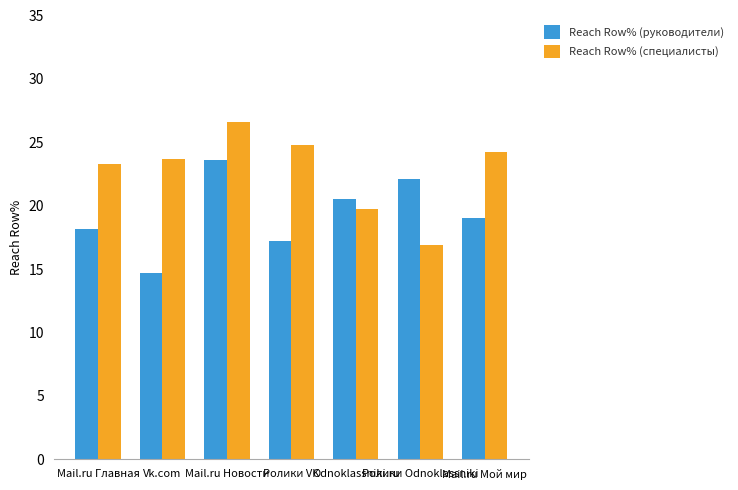

List the series in order of their peak value, lowest first.

Reach Row% (руководители), Reach Row% (специалисты)